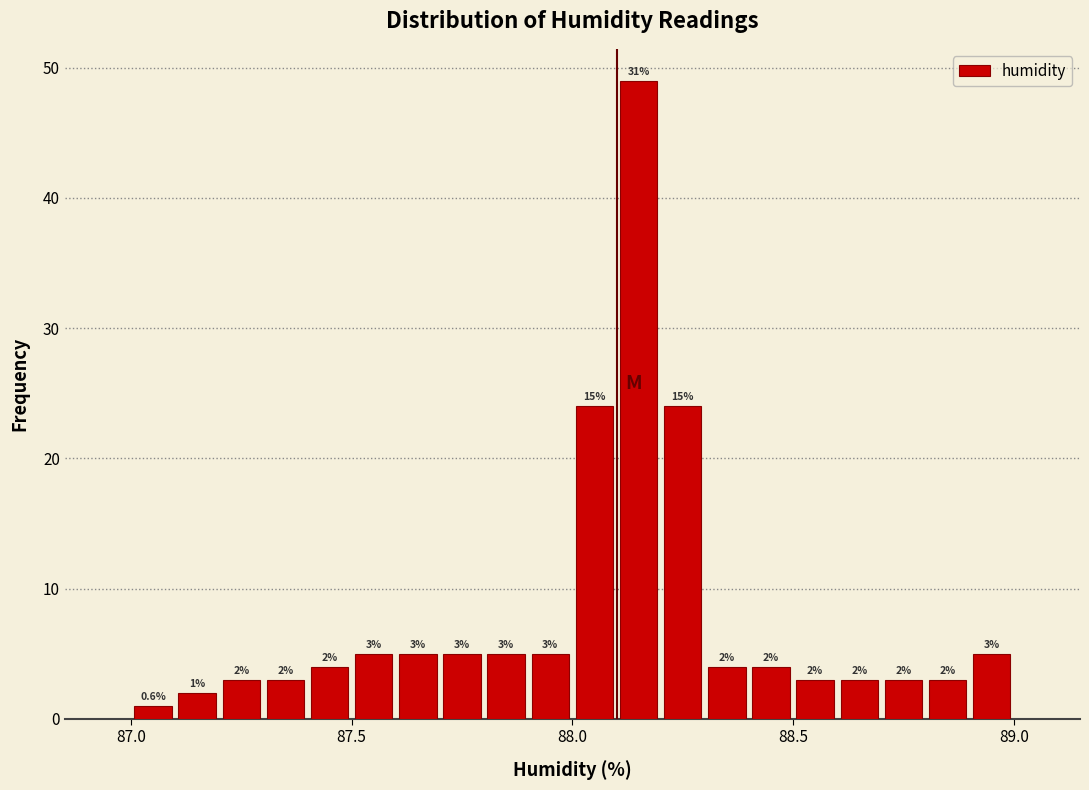

Read against the x-axis, roughly where is the centre of the tallest bar?

88.15